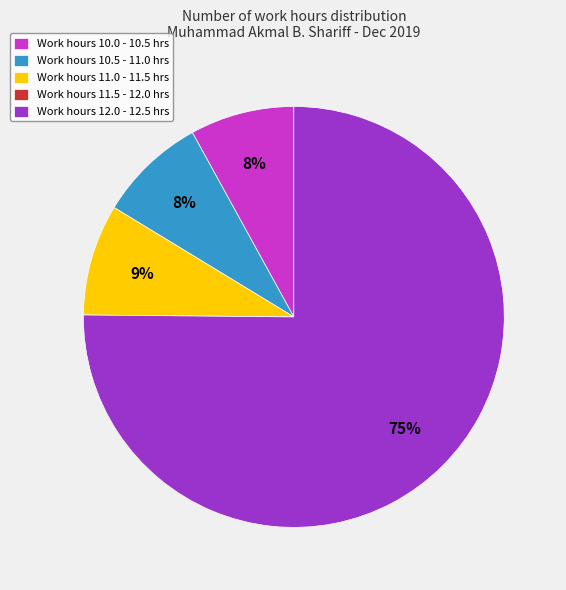

The Work hours 10.5 - 11.0 hrs slice represents 16% of the pie. True or false?

False